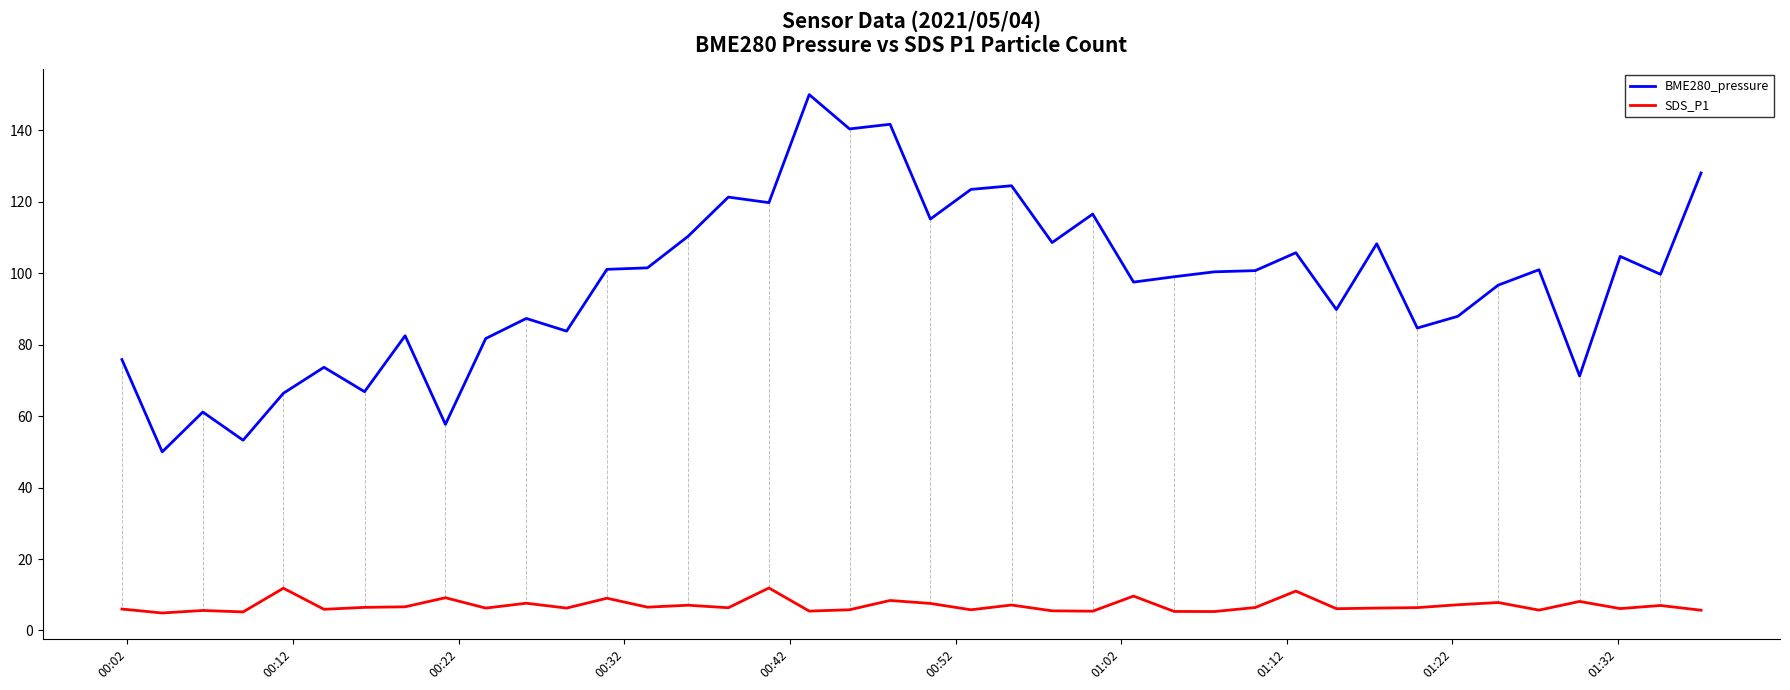

List the series in order of their peak value, lowest first.

SDS_P1, BME280_pressure